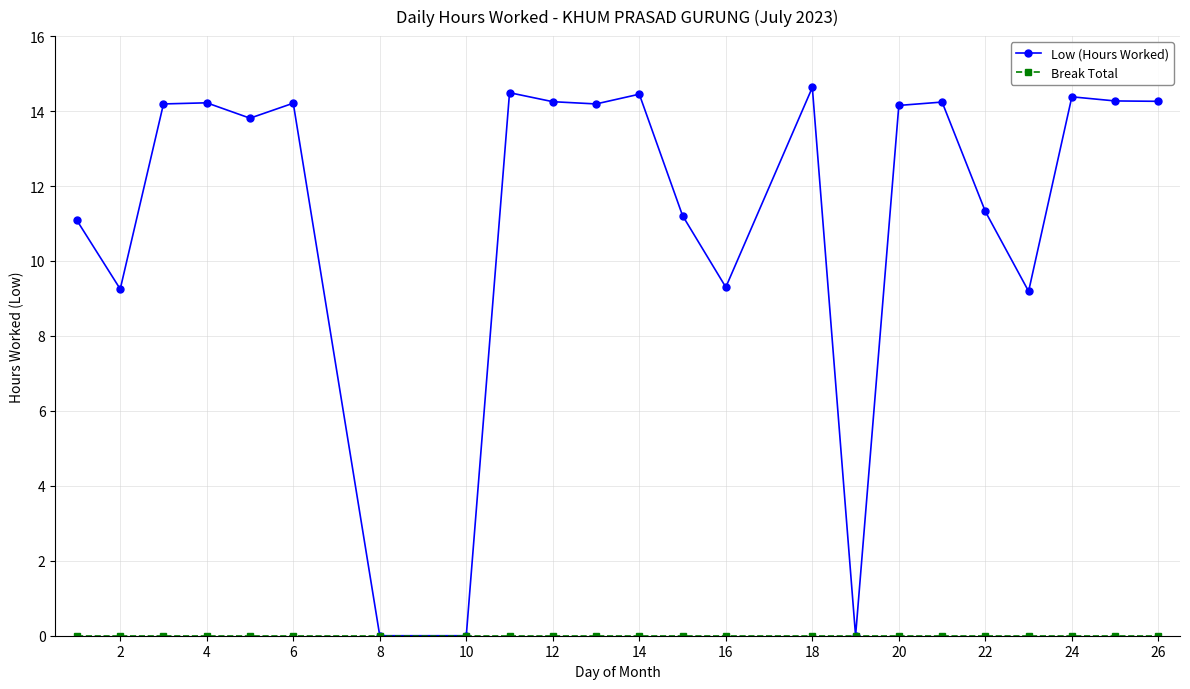

At how many categories does at least one series exceed 1?

20